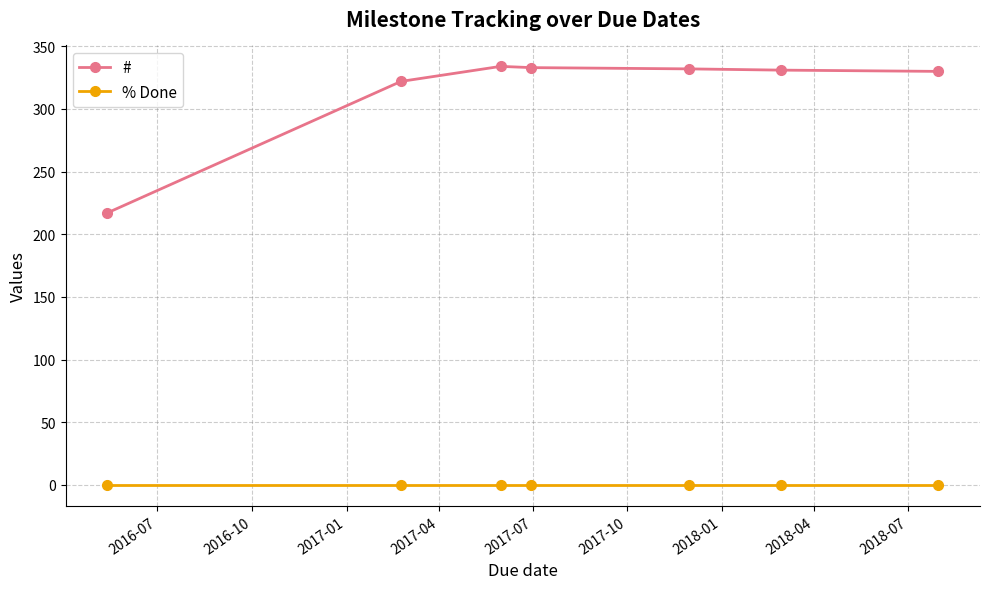

List the series in order of their overall mean, lowest first.

% Done, #